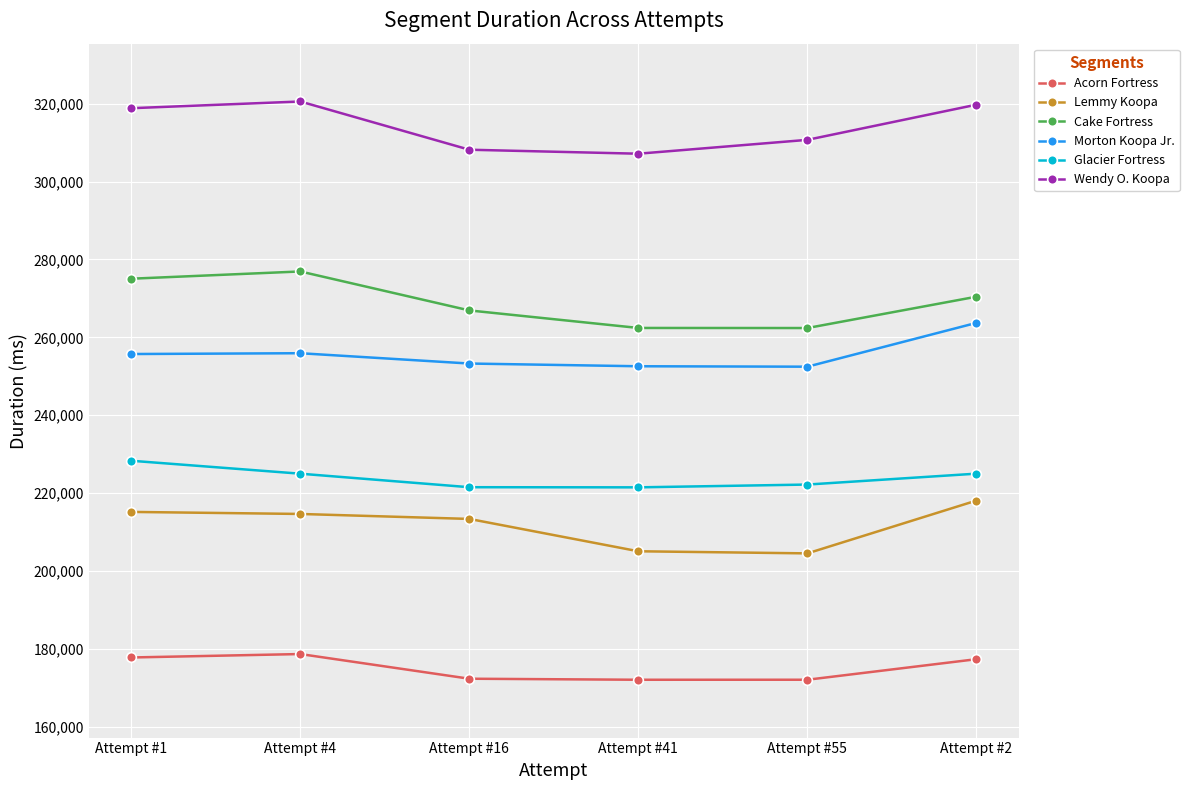

What is the label of the 2nd point from the left?

Attempt #4